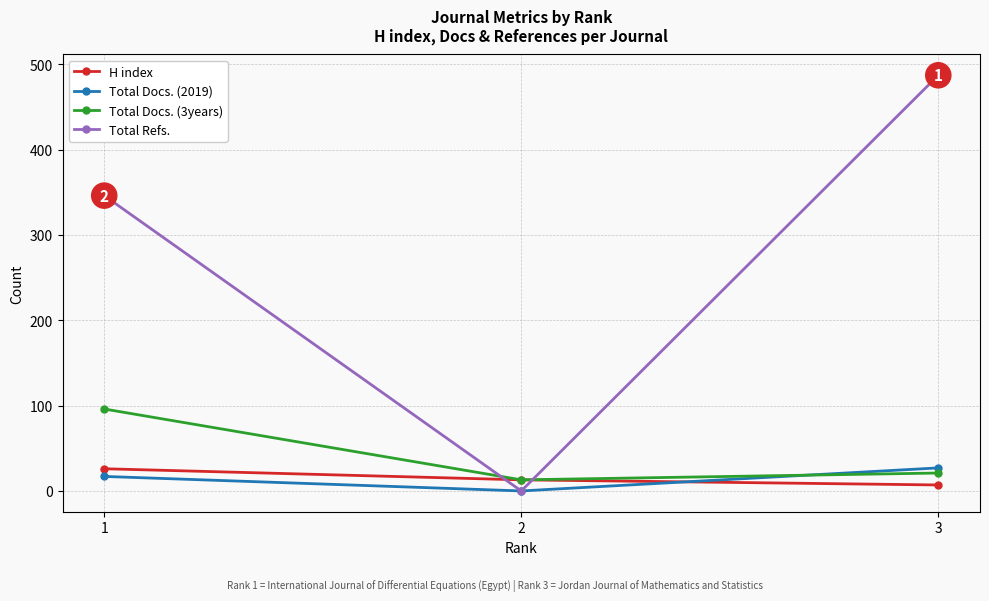

What is the value of the Total Docs. (2019) point at the 1st from the left?

17